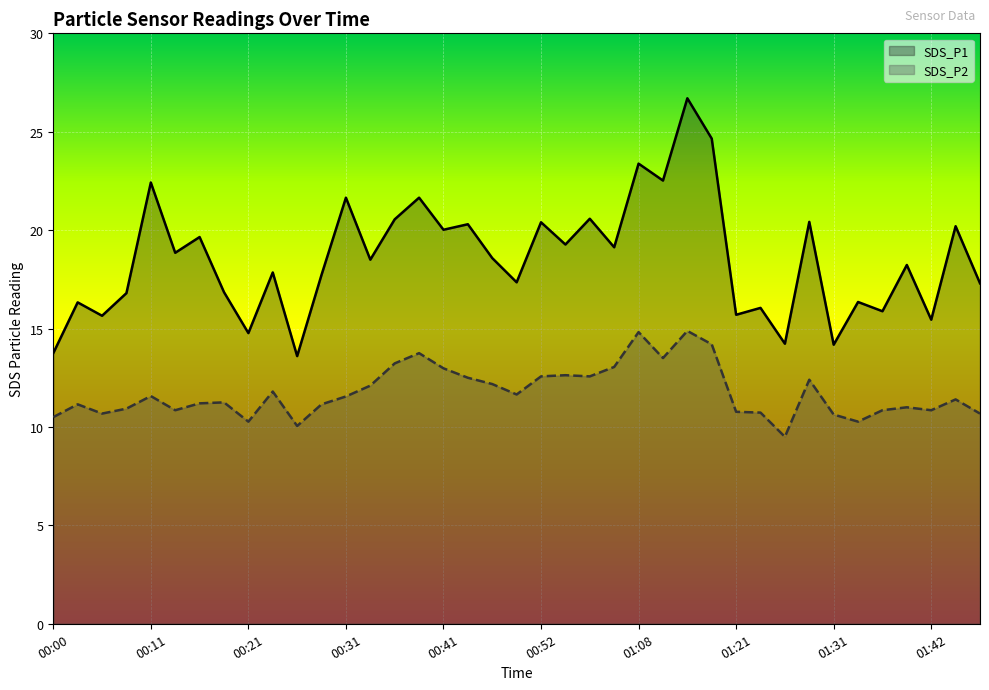

What is the sum of the SDS_P1 values at 00:00 and 01:42?

29.2